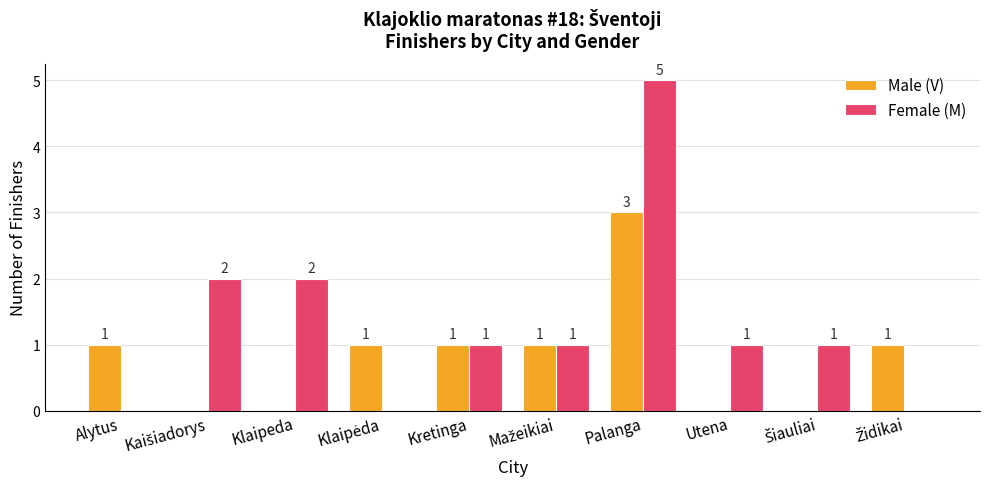

Which series has the largest total across all categories?

Female (M)